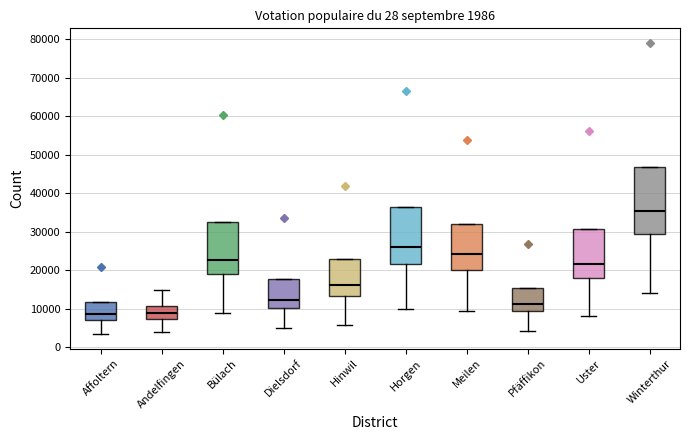

Which box is the tallest, from its lower edge to its upper edge?

Winterthur